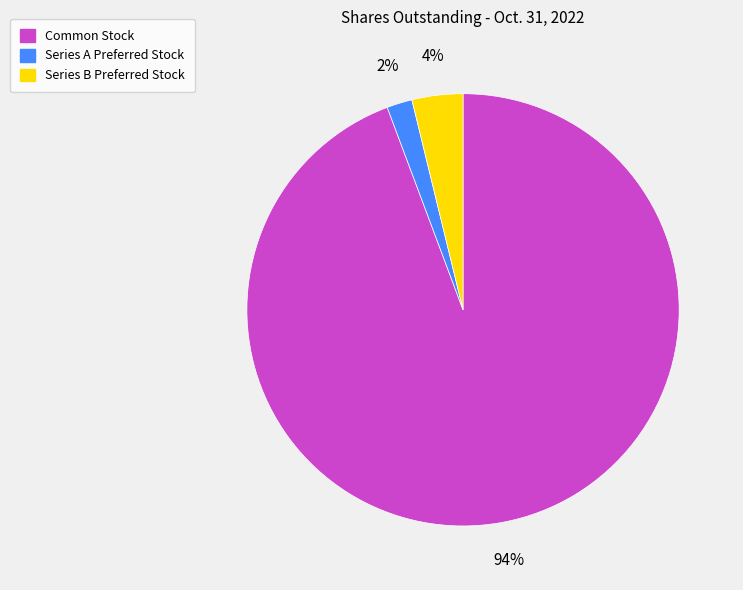

Which has a higher value, Series B Preferred Stock or Series A Preferred Stock?

Series B Preferred Stock